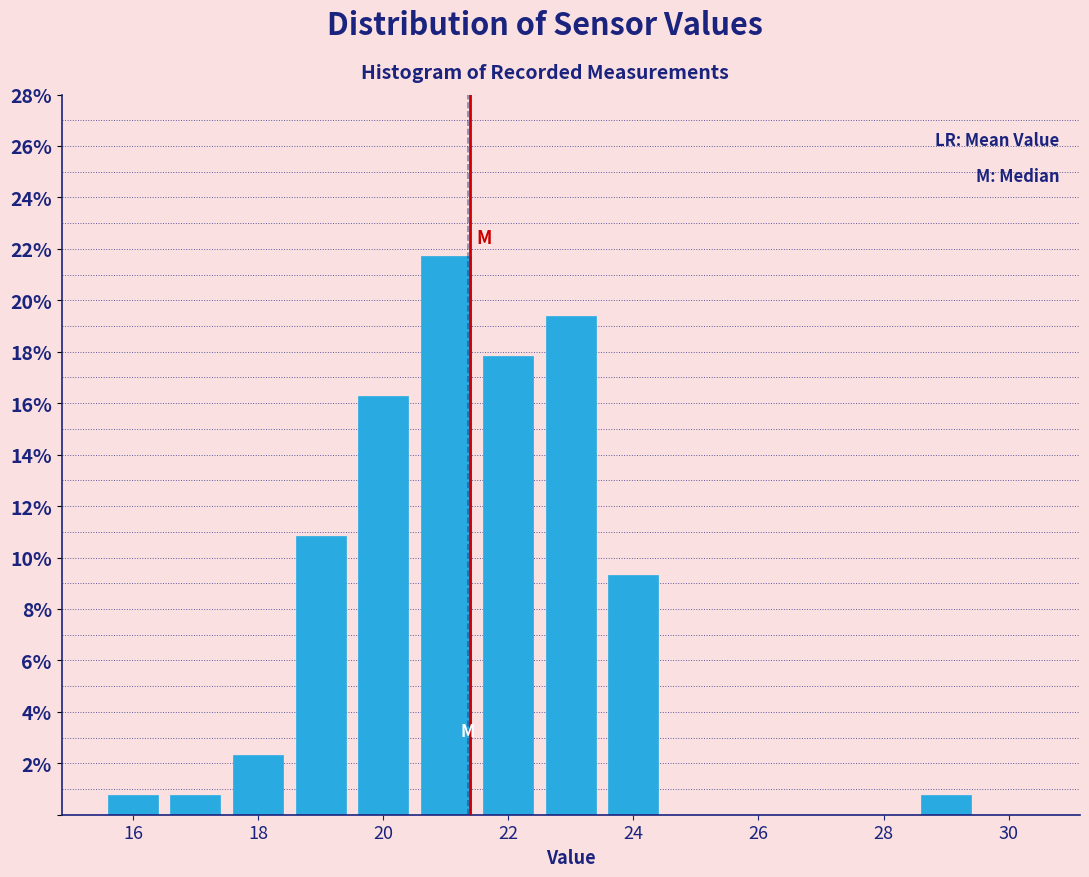

How tall is the bar that spans 18.5 to 19.5 on the x-axis? Neither the bar edges nor the heights are printed on the chart, so give them approximately, as read against the axes.

10.8